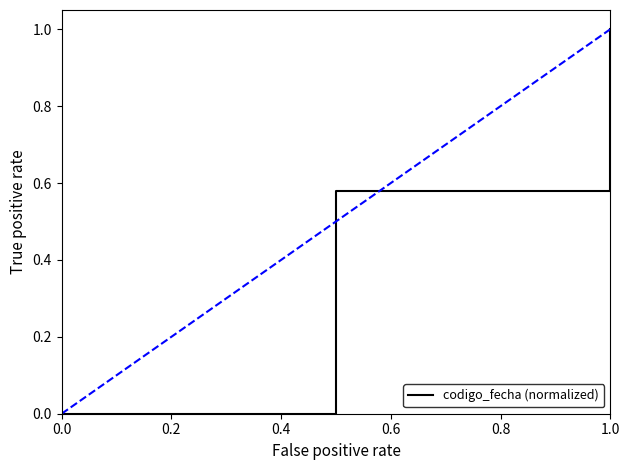

What is the maximum value shown in the chart?

1.0